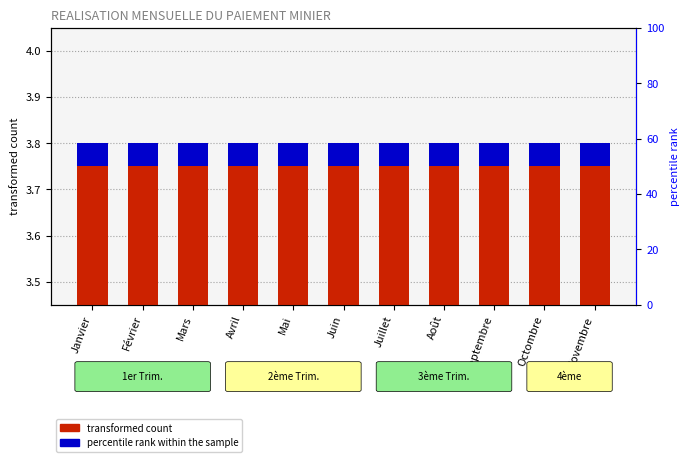

Does the chart contain any negative values?

No